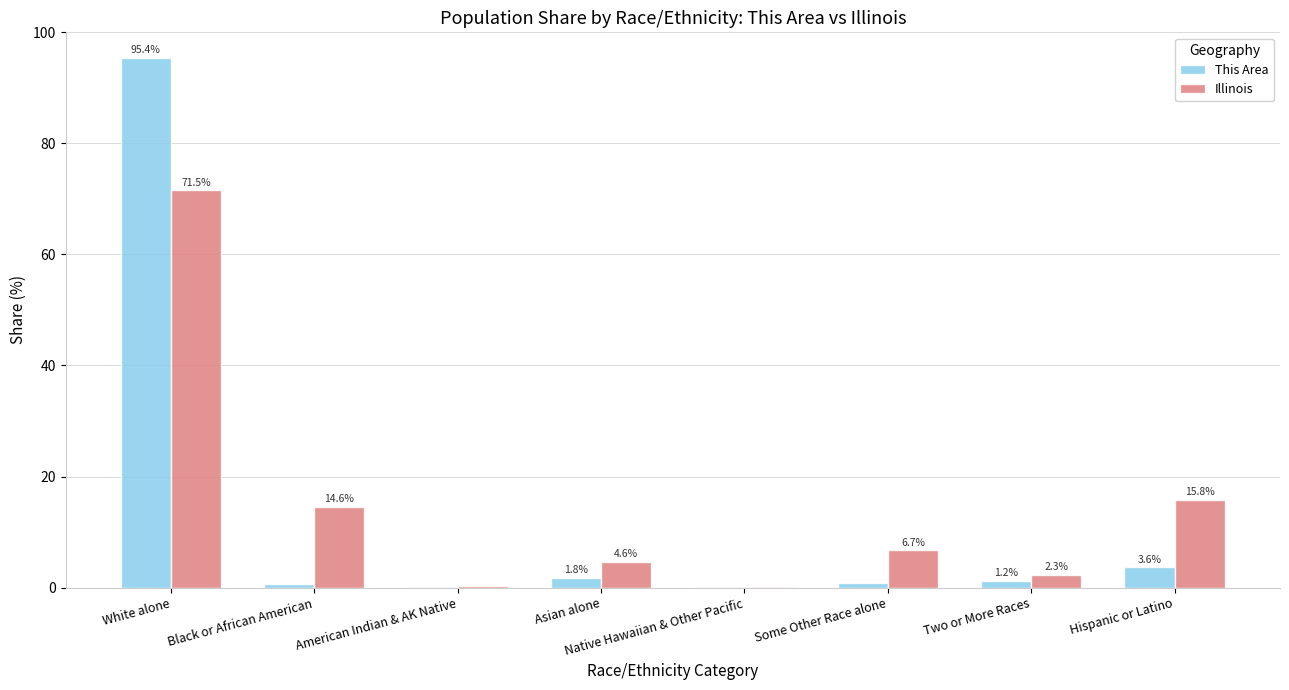

Count the number of data series in this chart.

2